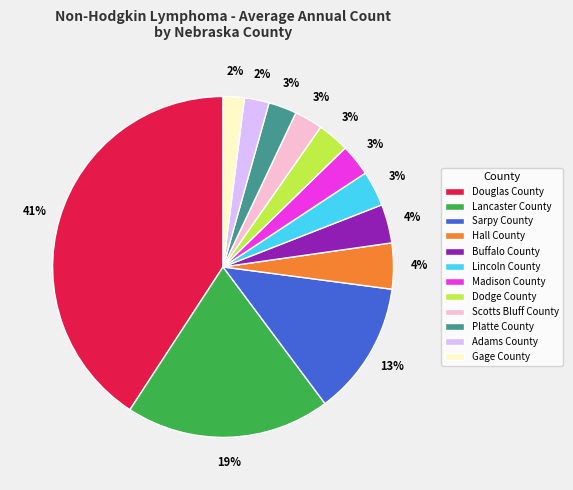

To the nearest percent, what is the average slice percentage?

8%